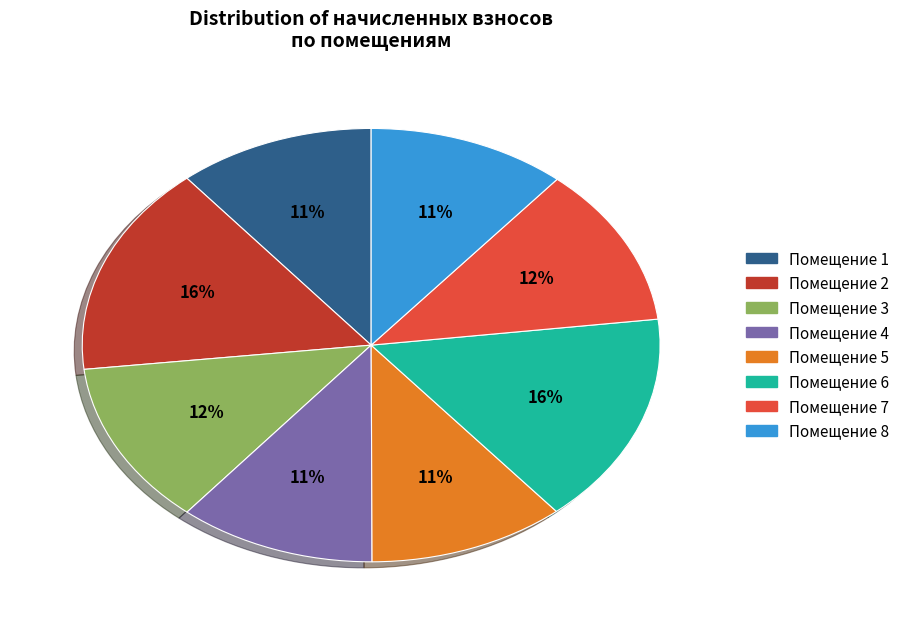

To the nearest percent, what is the average slice percentage?

12%